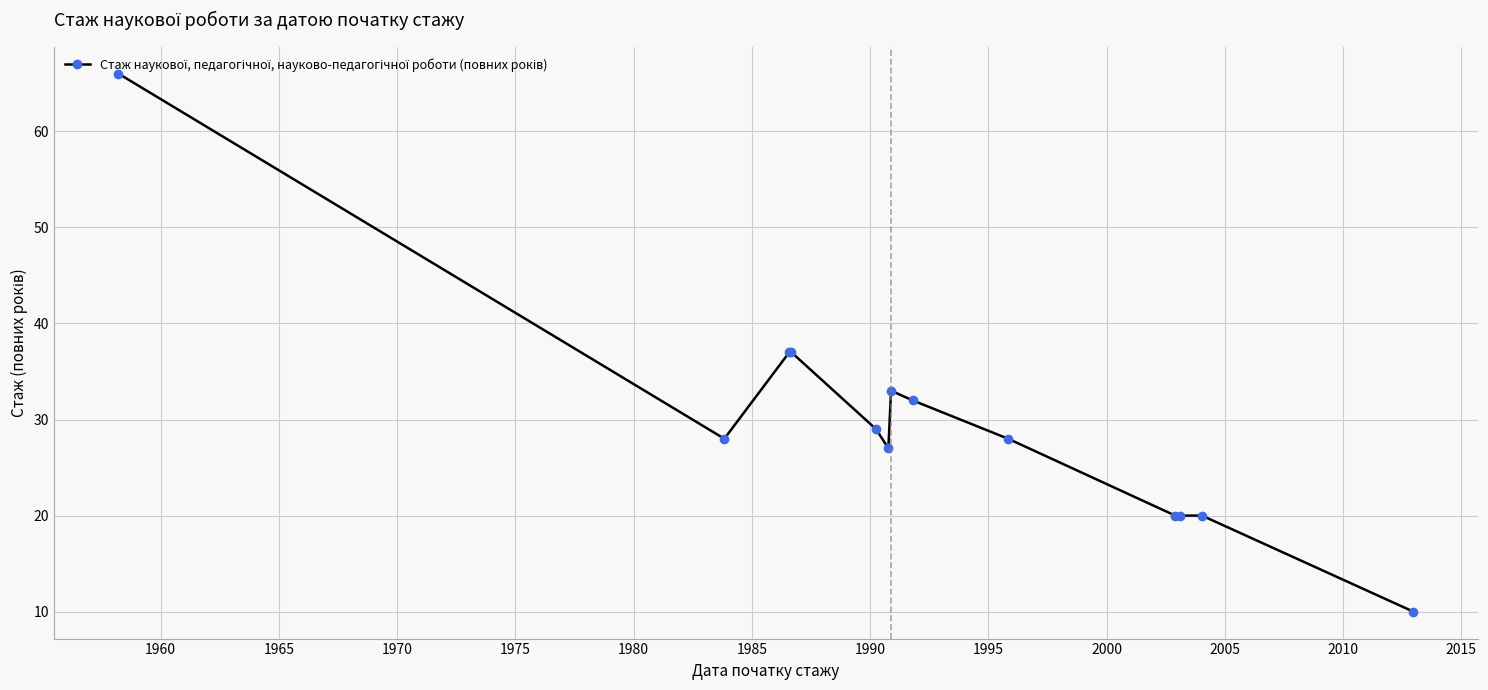

What is the maximum value shown in the chart?

66